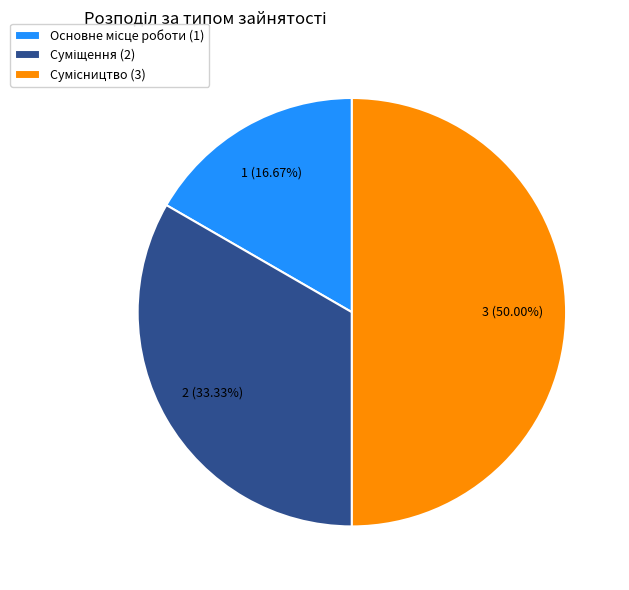

What percentage is NOT represented by Суміщення?

66.7%